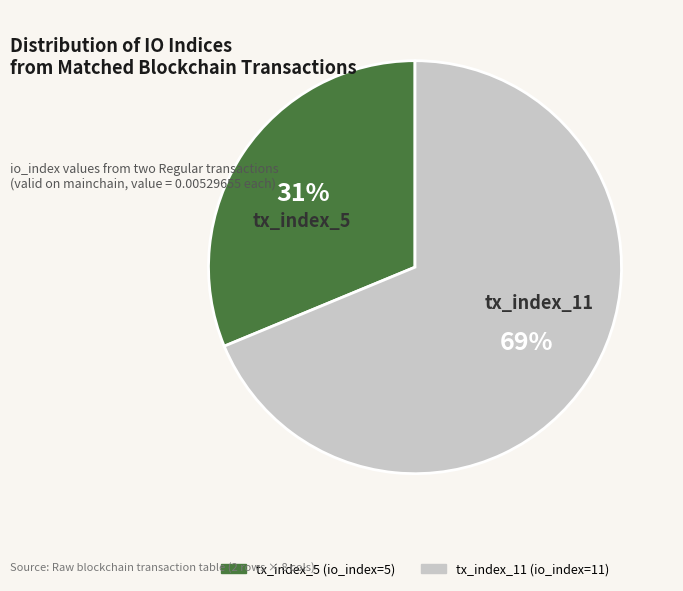

To the nearest percent, what is the combined percentage of tx_index_5 and tx_index_11?

100%